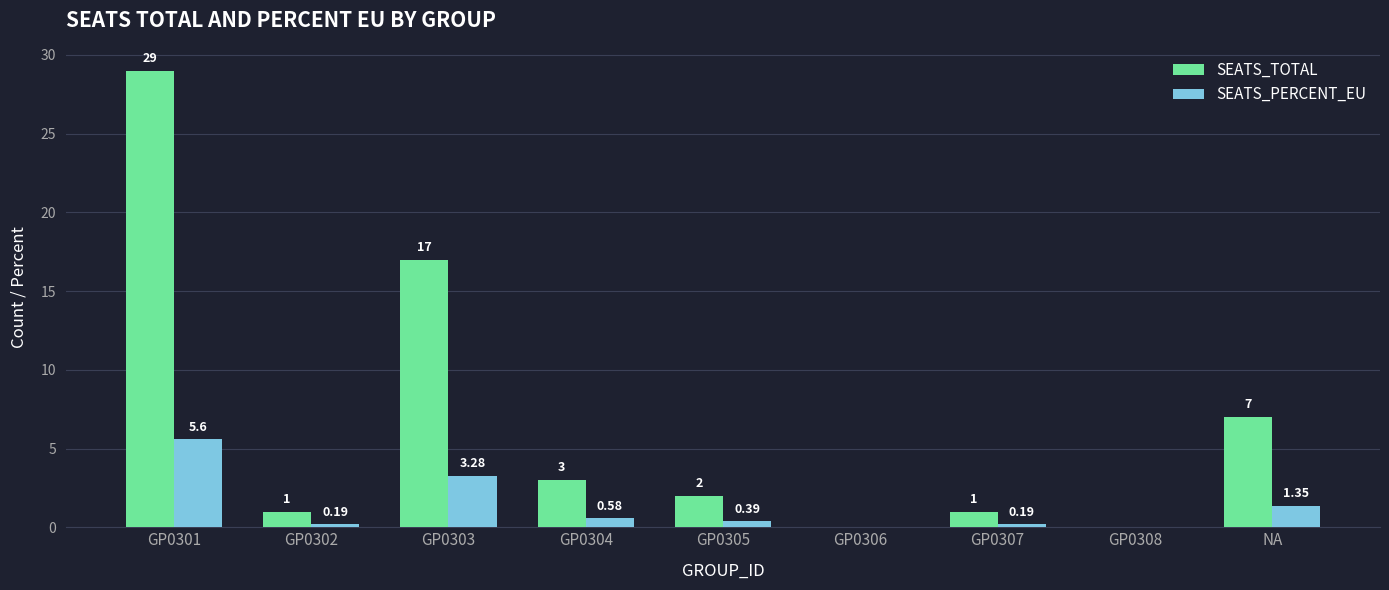

Are the bars grouped side by side (vs. stacked)?

Yes